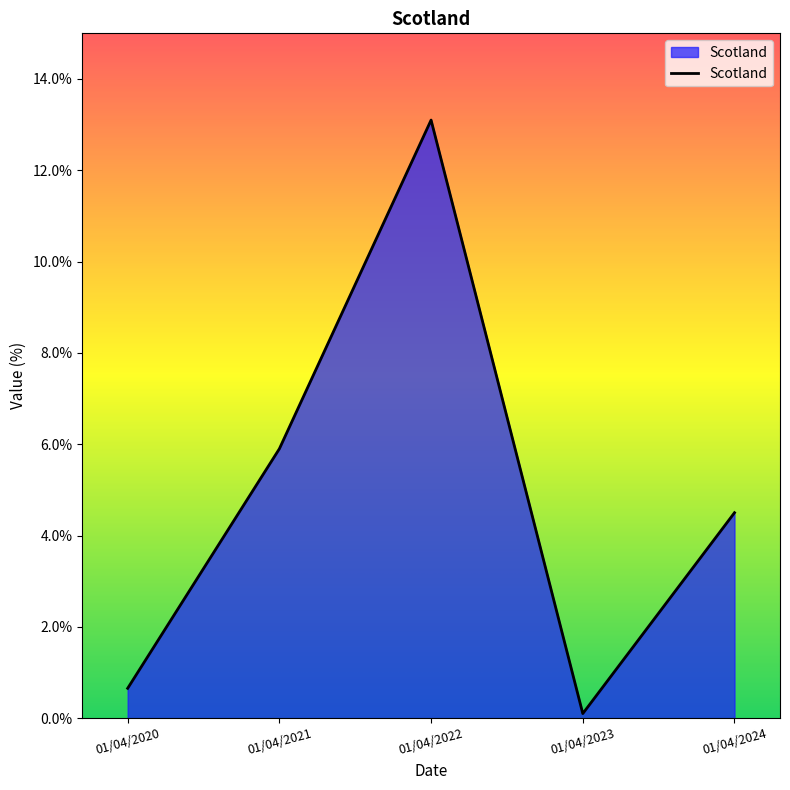

How many values exceed 4?

3